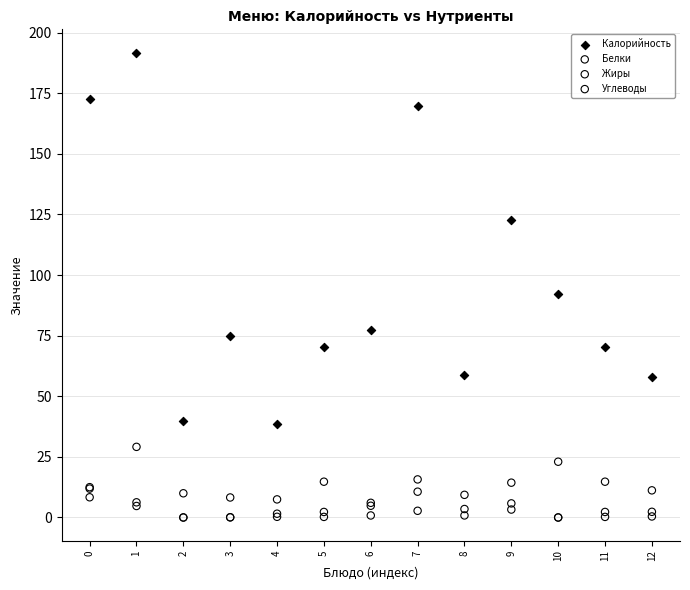

Across all series, what Y value is closest to 95?

92.0